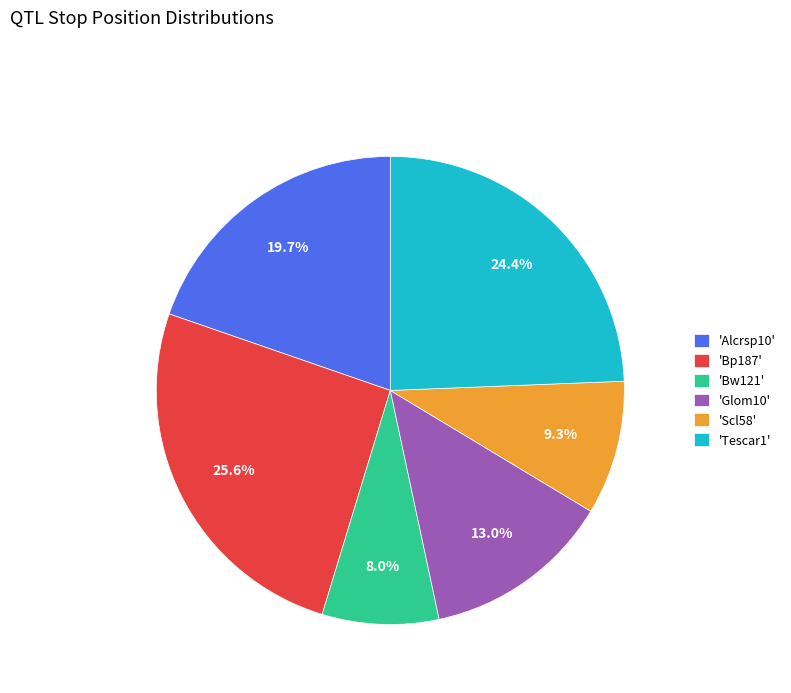

Rank the categories by value from lowest to highest.

'Bw121', 'Scl58', 'Glom10', 'Alcrsp10', 'Tescar1', 'Bp187'